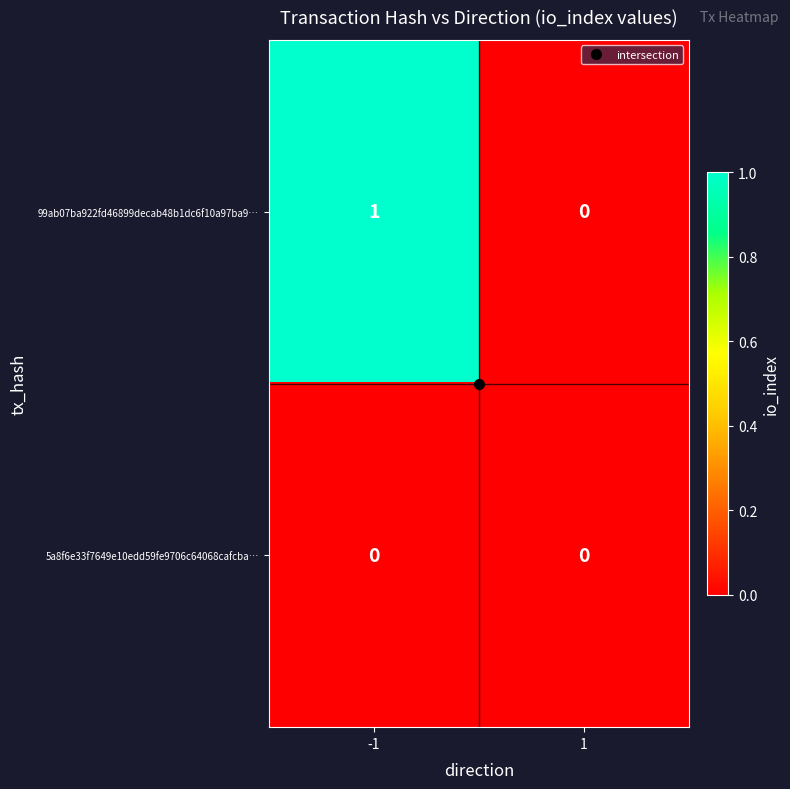

List the series in order of their peak value, lowest first.

5a8f6e33f7649e10edd59fe9706c64068cafcba…, 99ab07ba922fd46899decab48b1dc6f10a97ba9…